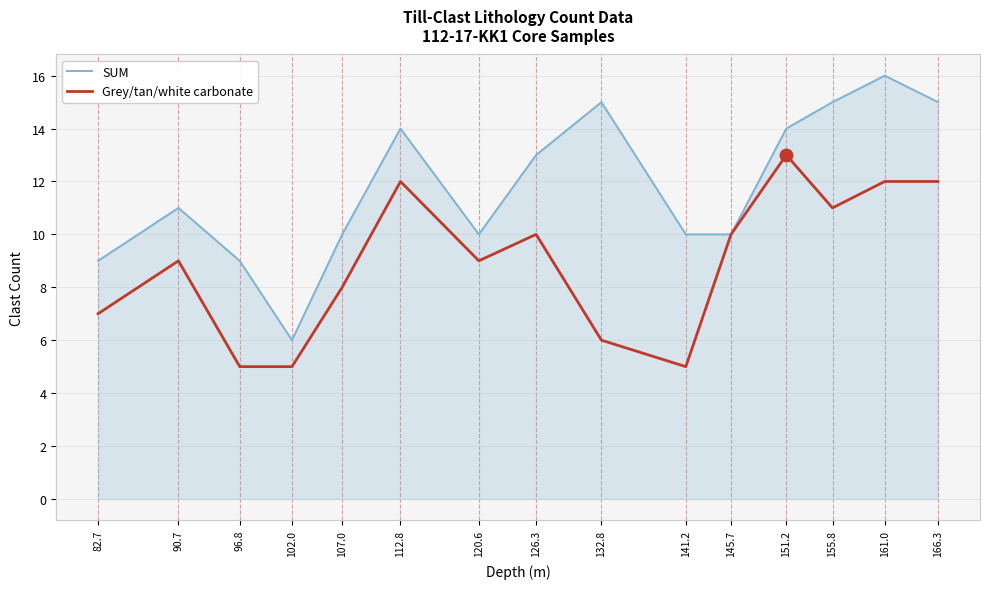

How many distinct data groups are displayed?

2